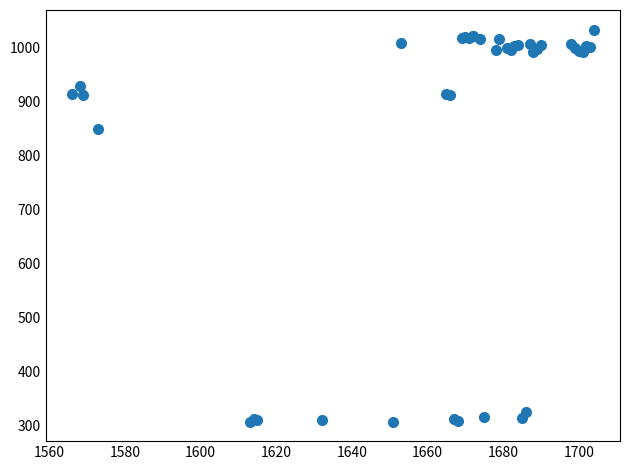

What Y value in the scatter plot is closest to 670?

850